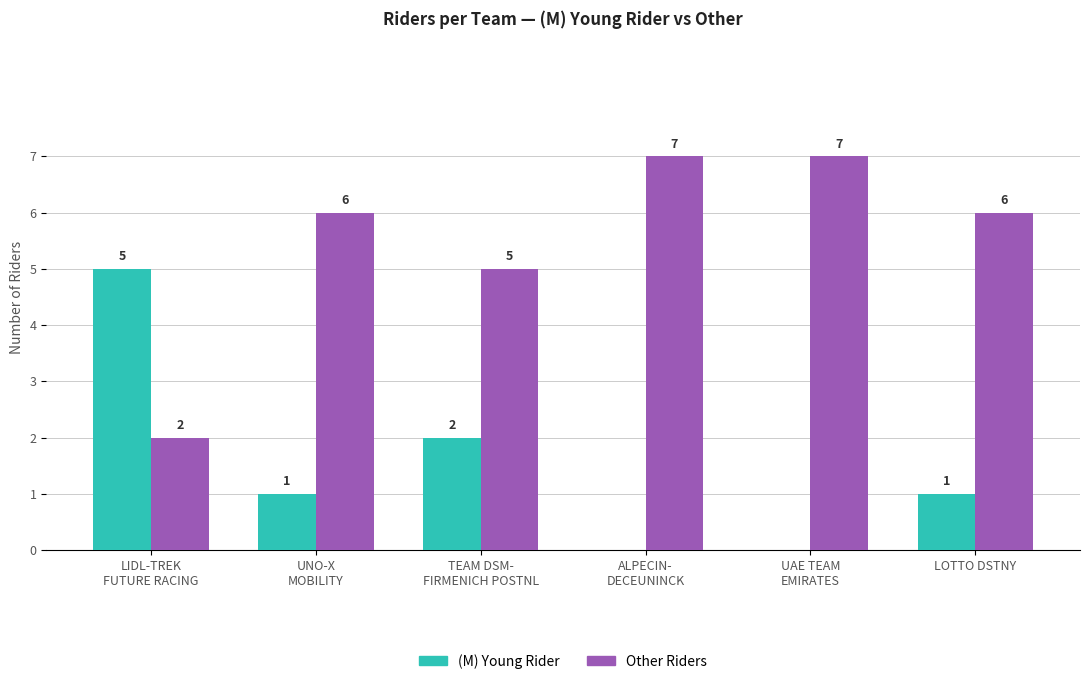

Are the bars grouped side by side (vs. stacked)?

Yes